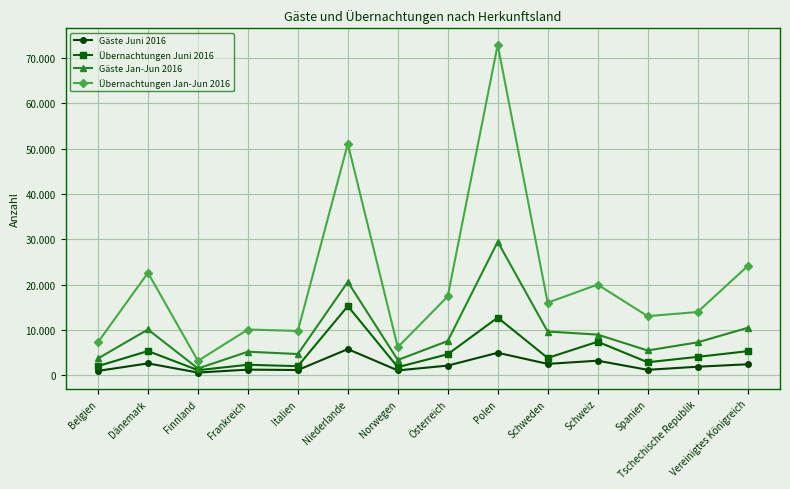

At Frankreich, list the series in order from smallest to largest.

Gäste Juni 2016, Übernachtungen Juni 2016, Gäste Jan-Jun 2016, Übernachtungen Jan-Jun 2016